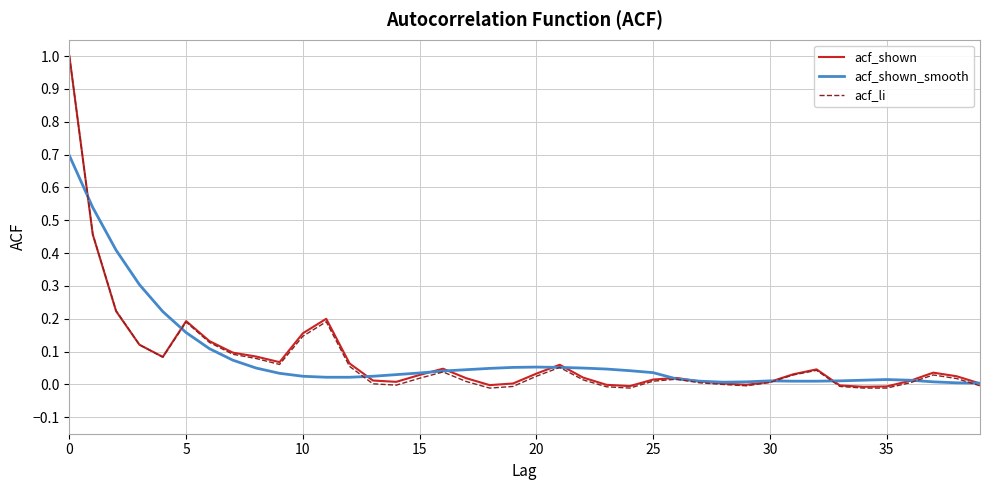

Which series has the largest range (max minus min)?

acf_li